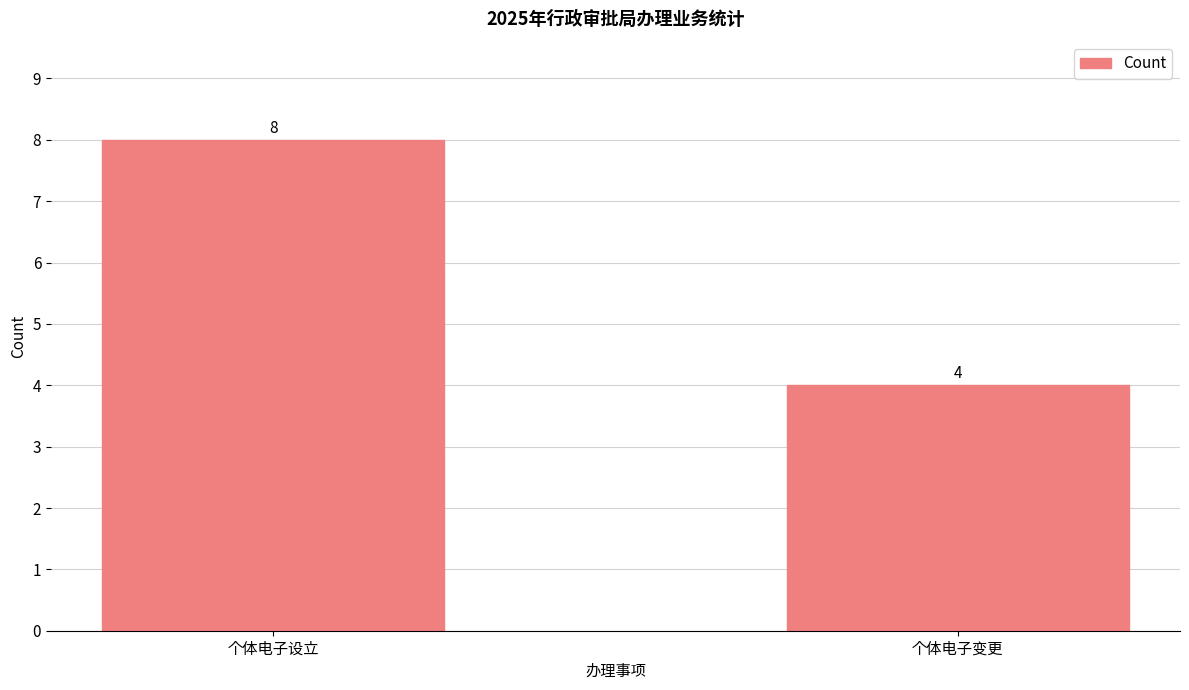

True or false: the data shows 4 at 个体电子设立.

False